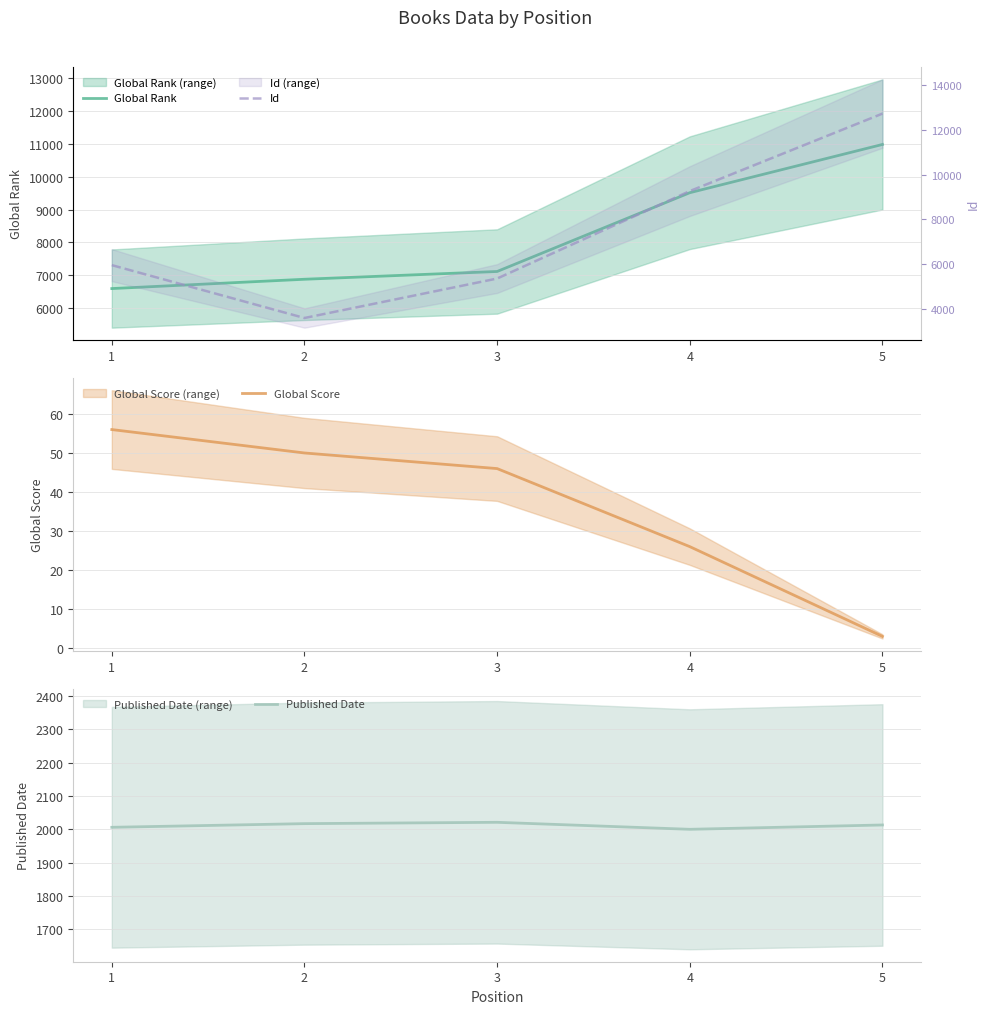

Which category has the highest value across all series?

5